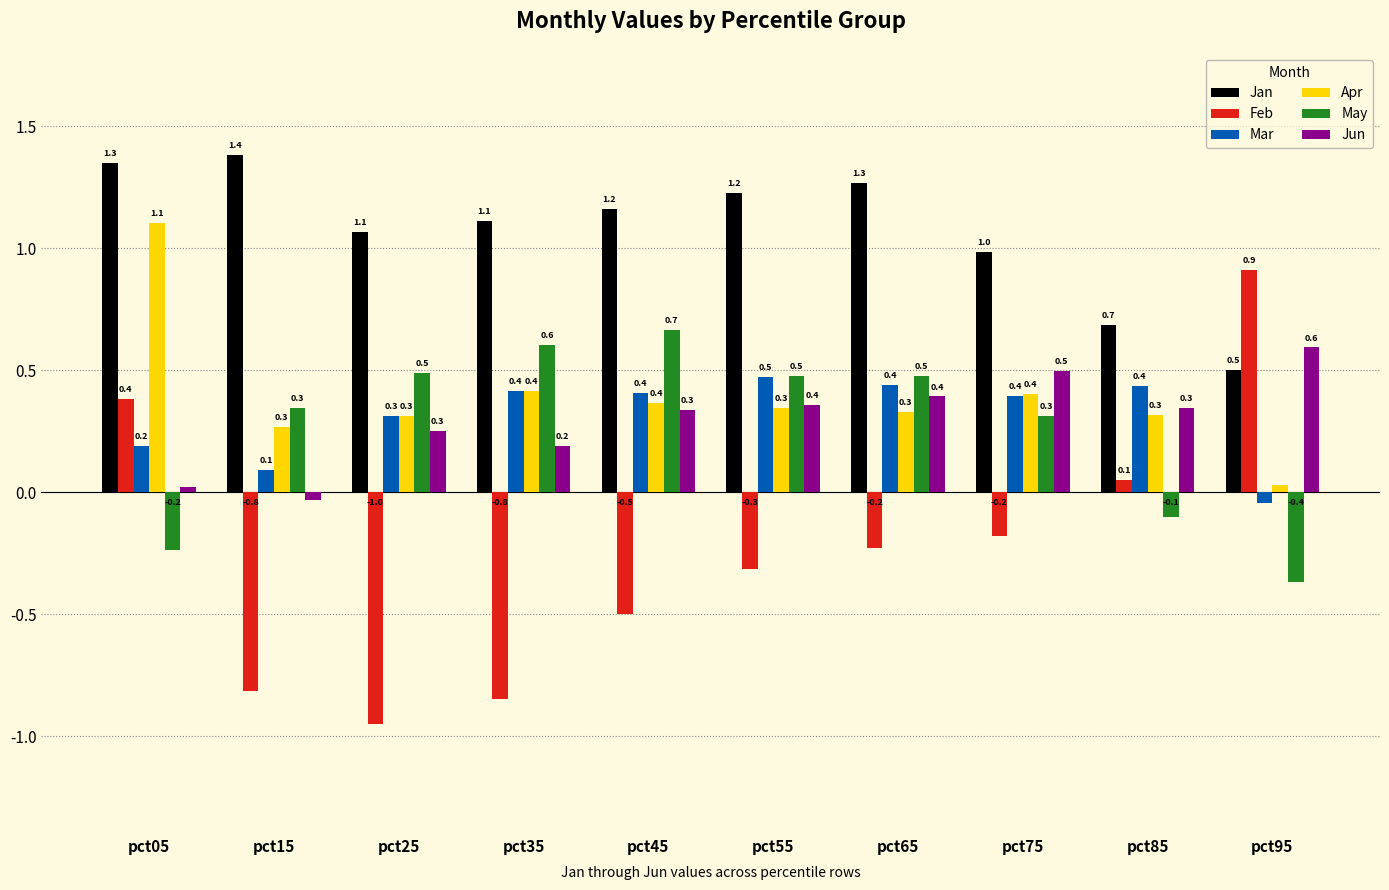

List the series in order of their peak value, highest first.

Jan, Apr, Feb, May, Jun, Mar